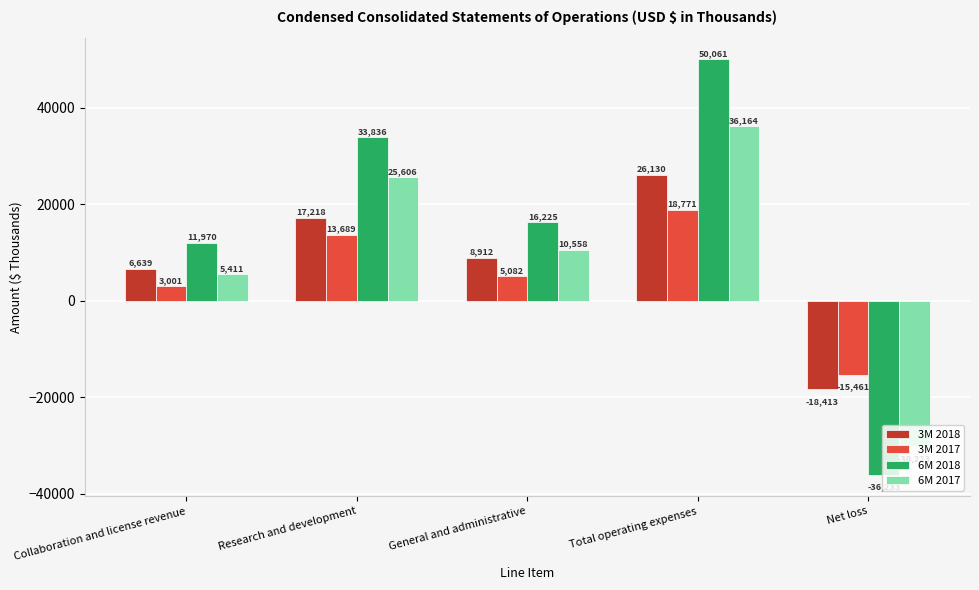

Between Collaboration and license revenue and Total operating expenses, which series saw the biggest shift?

6M 2018